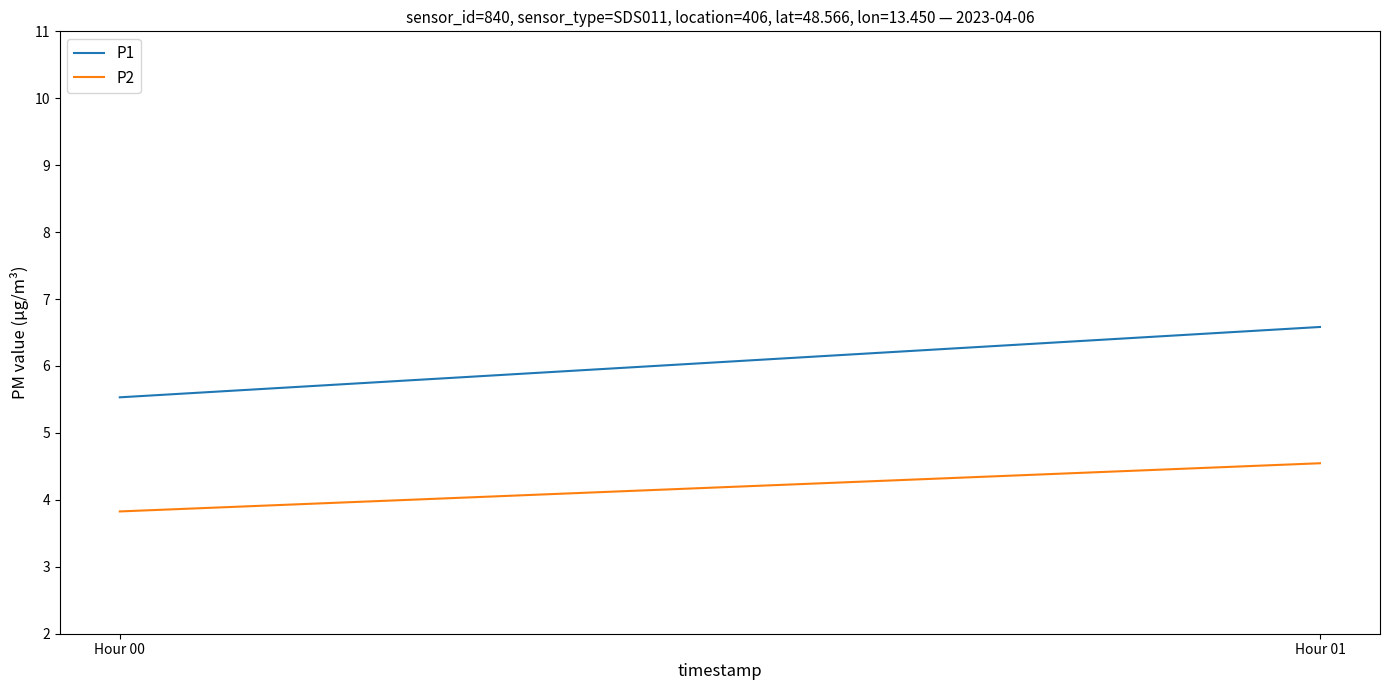

Count the P1 values in the range 5 to 6.

1